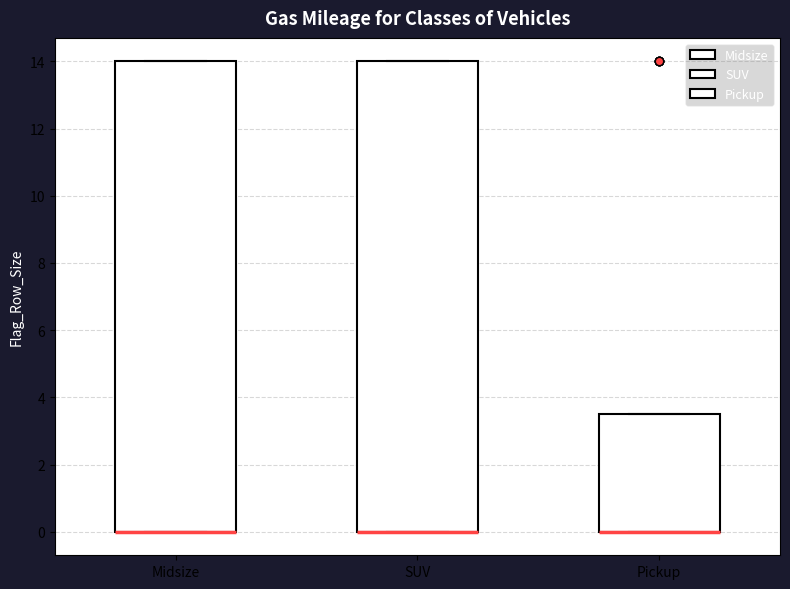

Reading left to right, read every box against the y-axis: the position of its median line, the range the box covers, and the ends of its whiskers. The values are not printed on the chart, so give them approximately, as read against the axis.

Midsize: median 0.0 (drawn on the box's lower edge), box 0.0 to 14.0, whiskers 0.0 to 14.0
SUV: median 0.0 (drawn on the box's lower edge), box 0.0 to 14.0, whiskers 0.0 to 14.0
Pickup: median 0.0 (drawn on the box's lower edge), box 0.0 to 3.6, whiskers 0.0 to 3.6